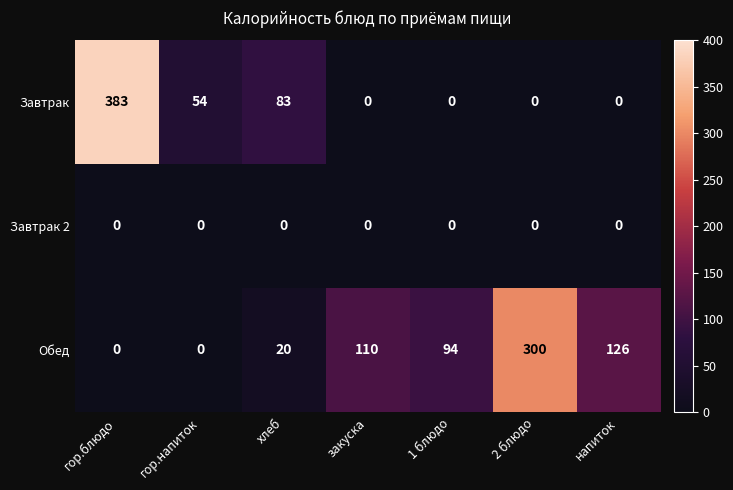

What is the total value across all series at закуска?

110